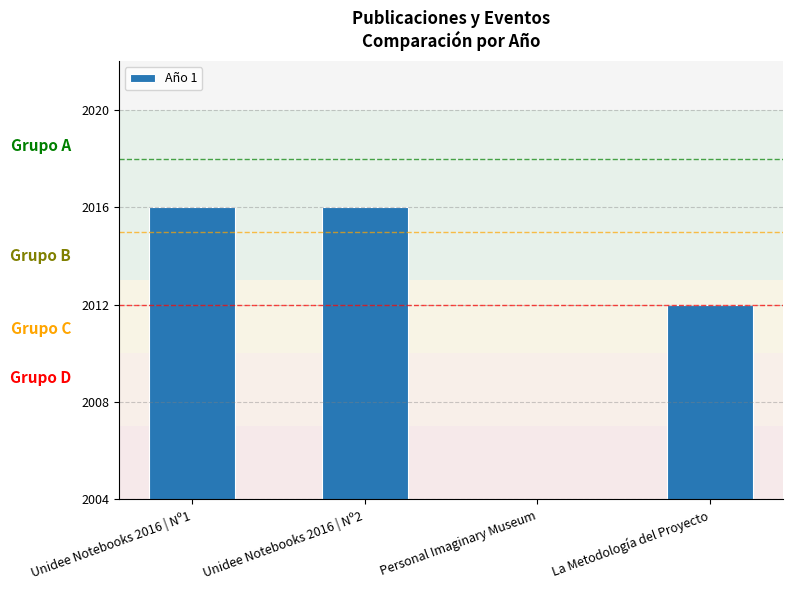

Where is the data nearest to the value 1008?

La Metodología del Proyecto